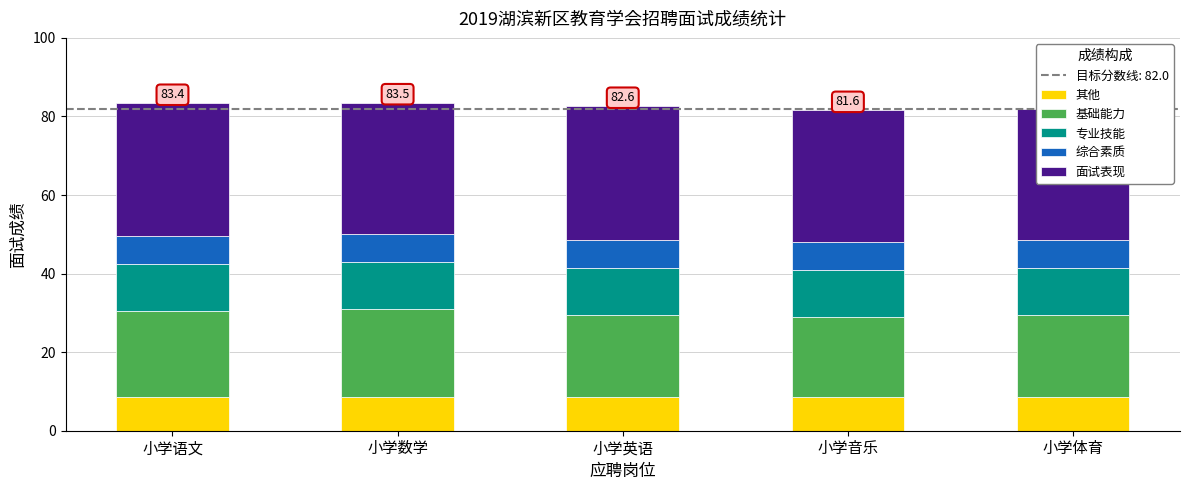

How many bars are there in each group?

5